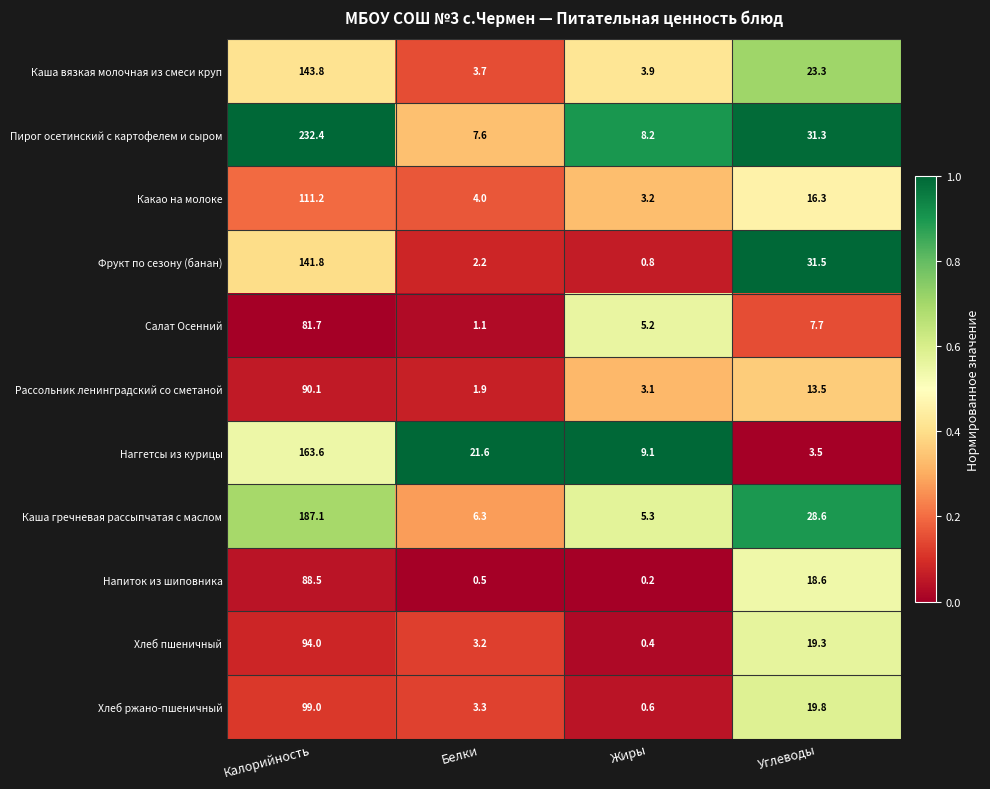

What is the difference between the maximum and minimum values in the Каша вязкая молочная из смеси круп series?

140.1